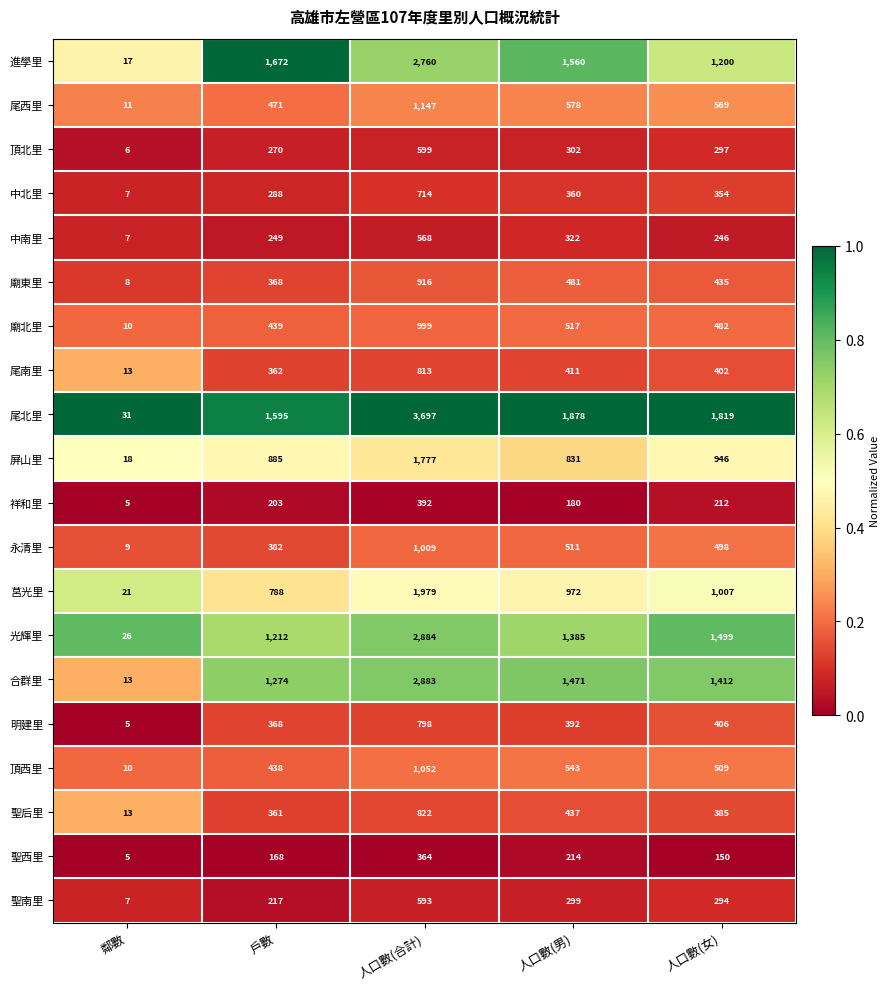

What value does the 頂西里 series have at 人口數(合計), to the nearest 10?

1050